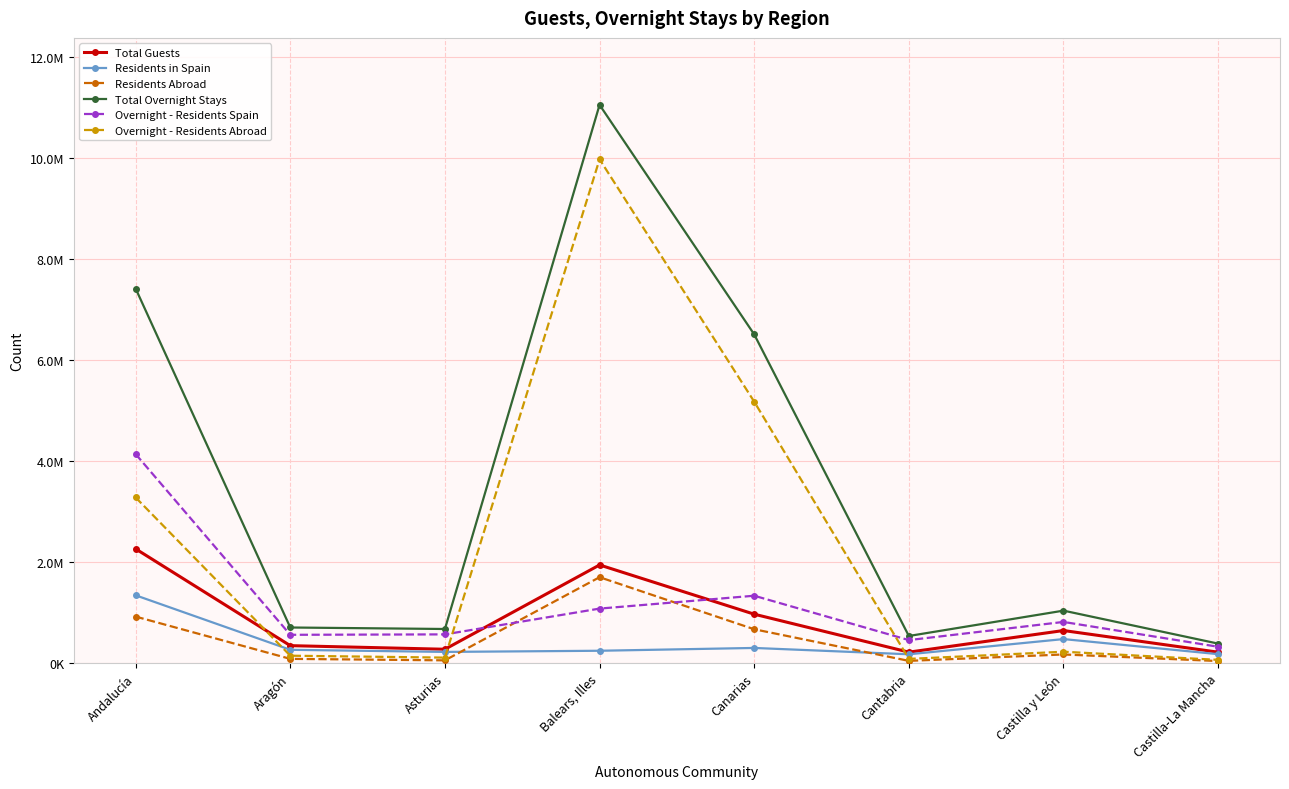

At which label does Overnight - Residents Spain reach its minimum?

Castilla-La Mancha